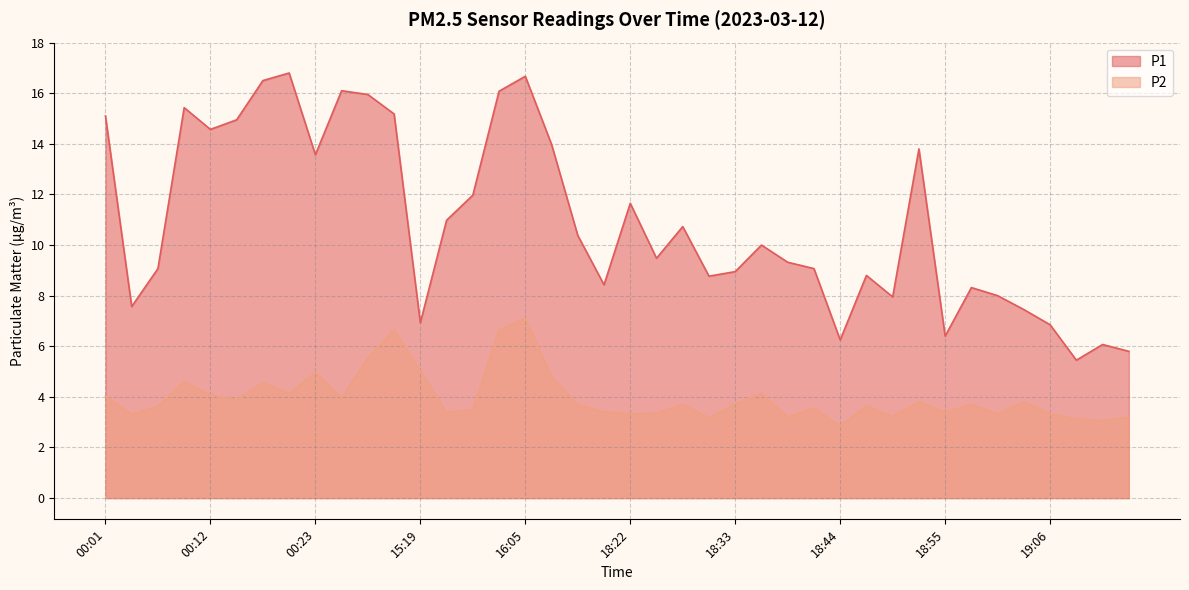

True or false: P1 and P2 intersect in this chart.

False